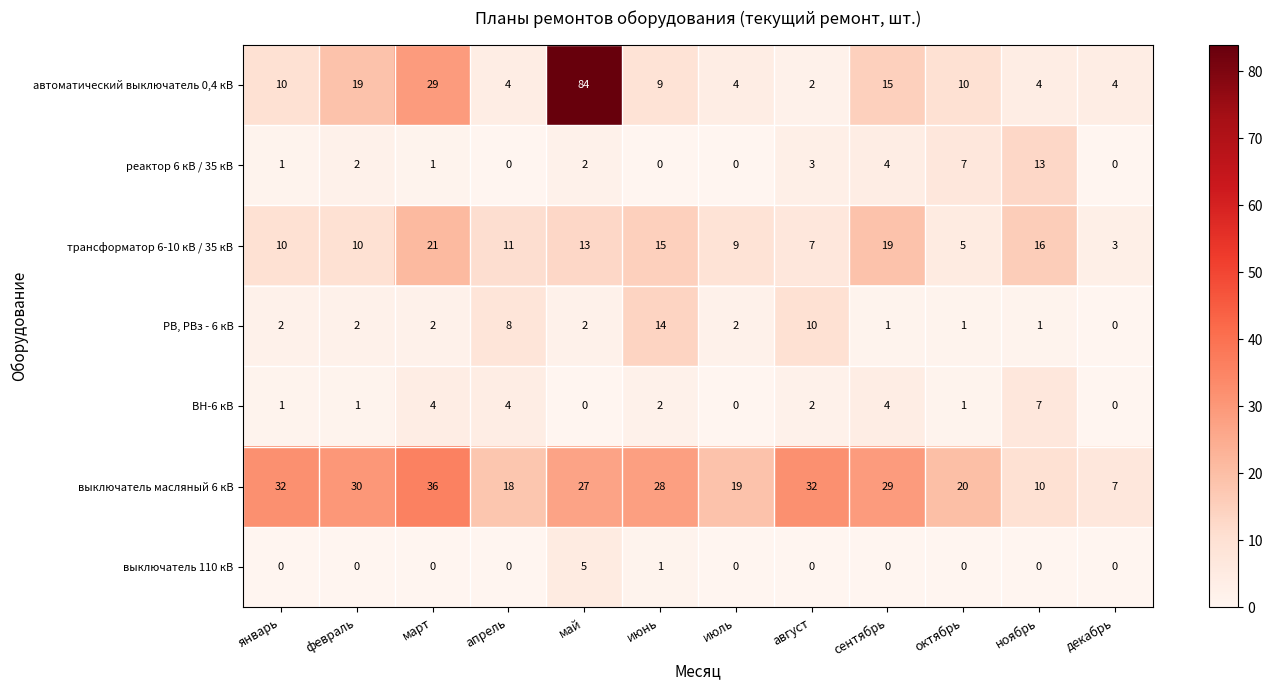

Is it true that трансформатор 6-10 кВ / 35 кВ equals 10 at январь?

True